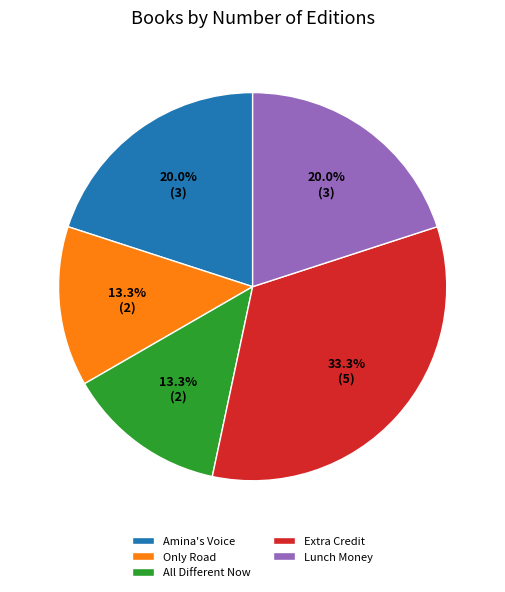

To the nearest percent, what is the difference between the Lunch Money and All Different Now slice percentages?

7%